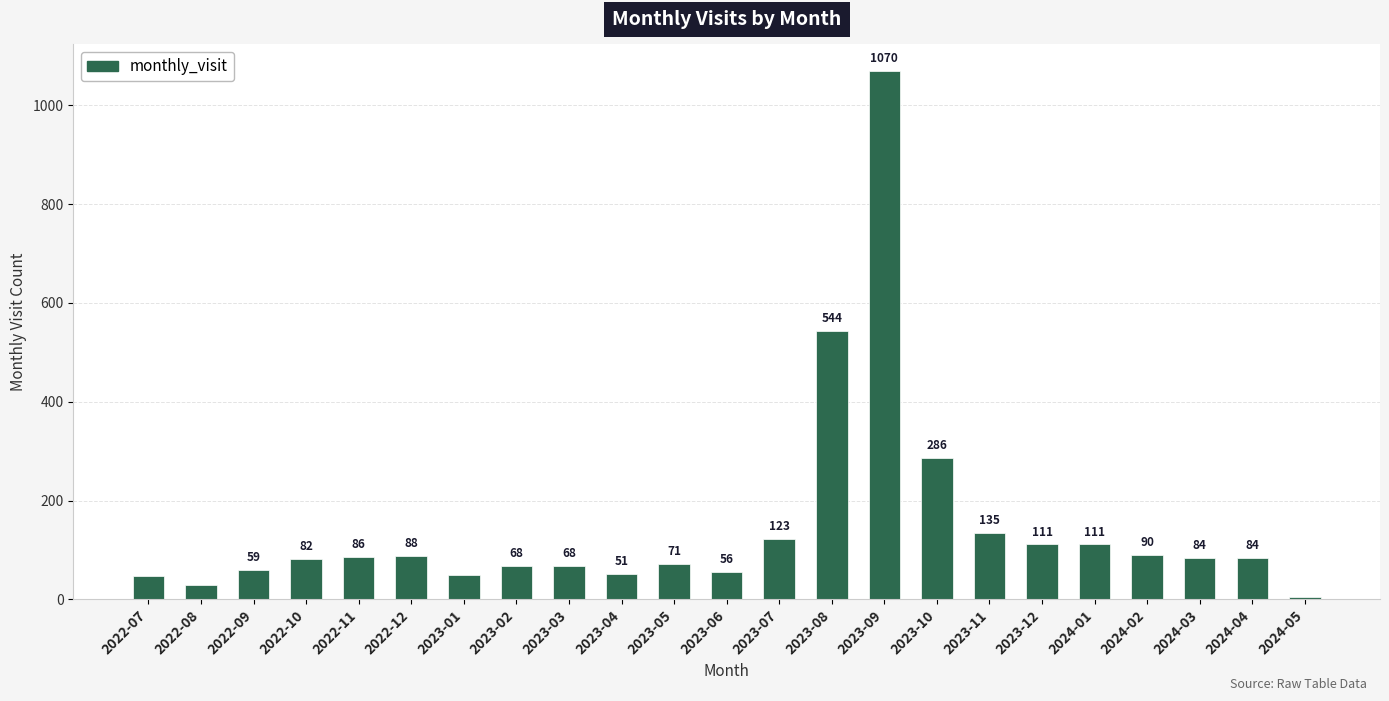

The value at 2022-10 is 143. True or false?

False